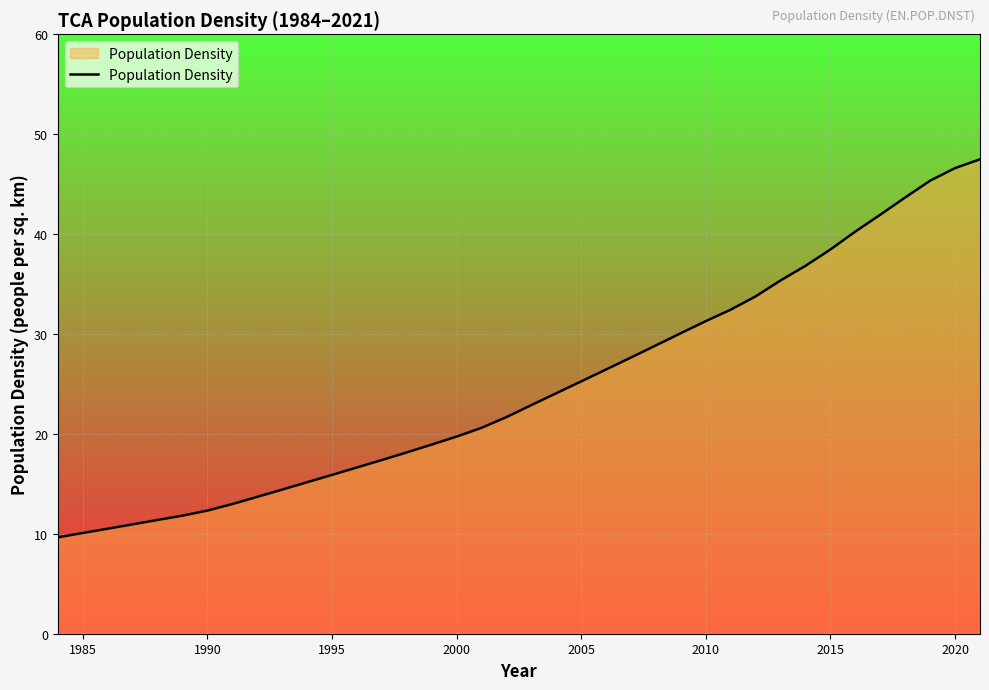

What is the difference between the maximum and minimum values?

37.8